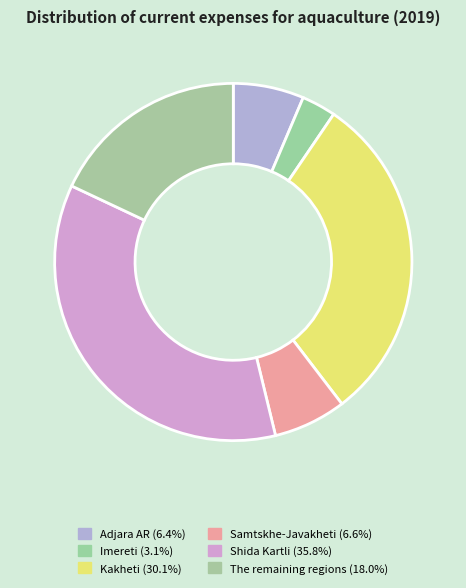

What percentage is the Kakheti slice, to the nearest percent?

30%